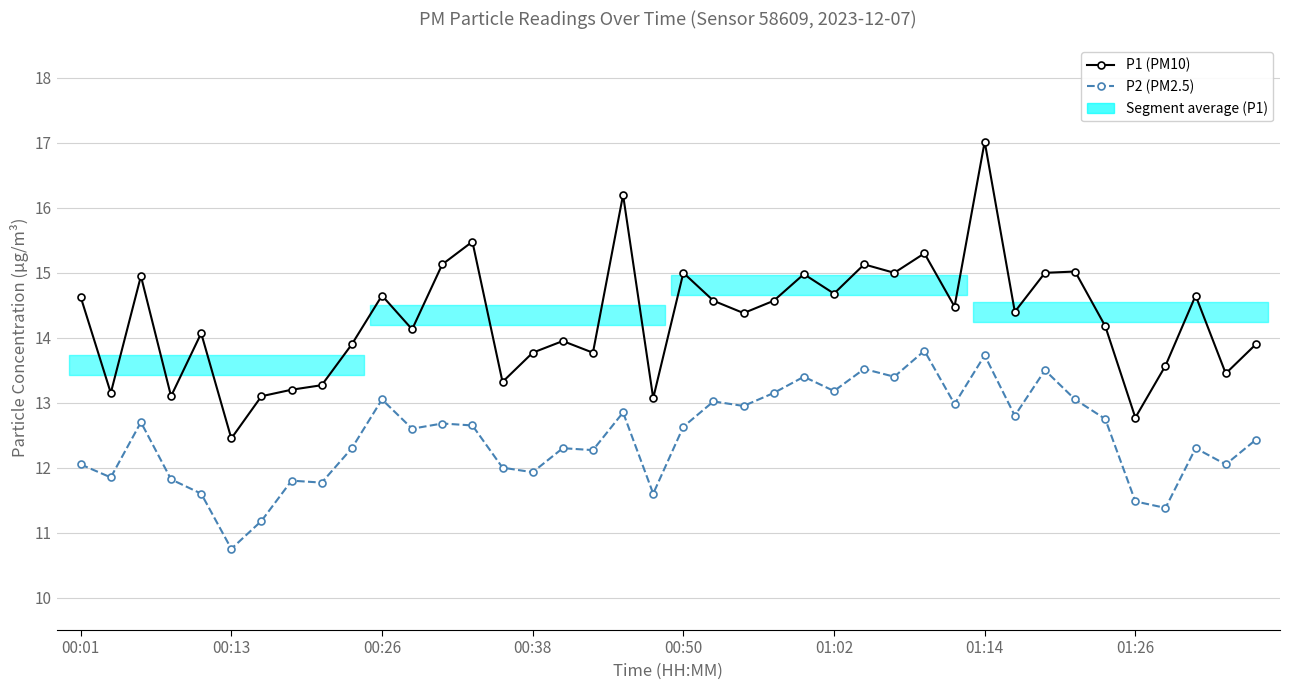

Between 19 and 30, which is larger?

30